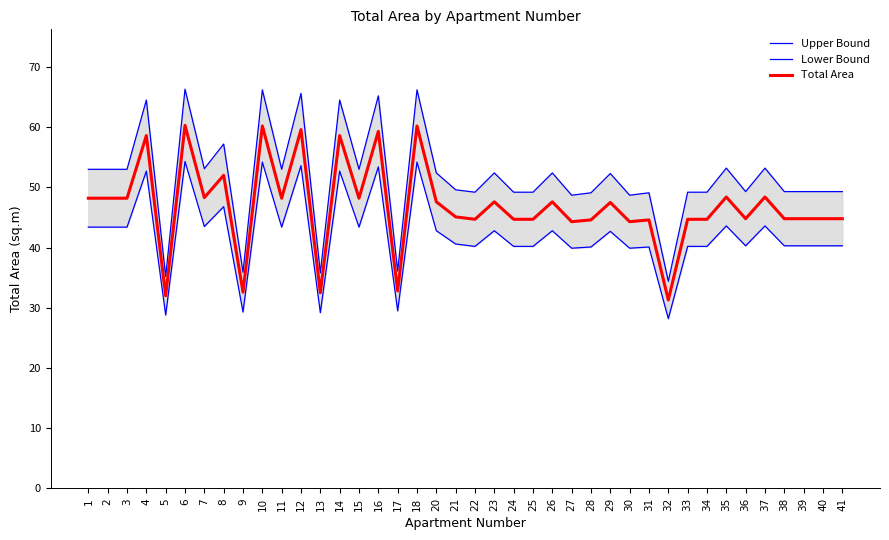

What is the total value across all series at 40?

134.4